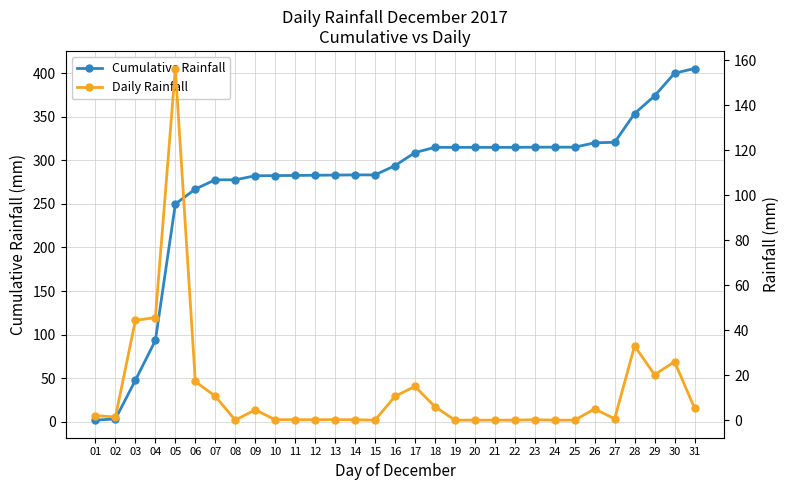

What are all the series names shown in the legend?

Cumulative Rainfall, Daily Rainfall